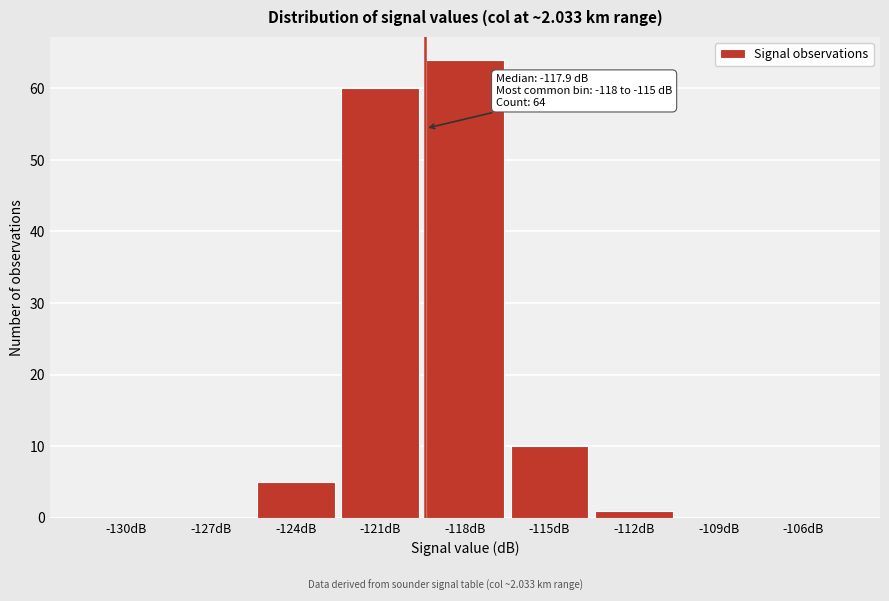

Reading right to left, transcribe all the data shown in this chart.

-106dB=0	-109dB=0	-112dB=1	-115dB=10	-118dB=64	-121dB=60	-124dB=5	-127dB=0	-130dB=0